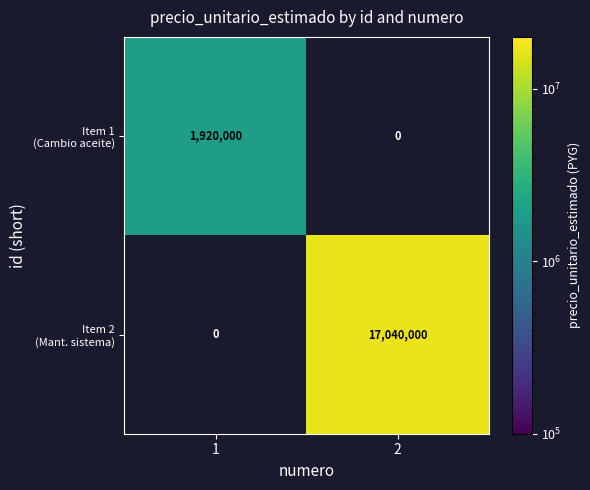

List the series in order of their peak value, lowest first.

Item 1 (Cambio aceite), Item 2 (Mant. sistema)